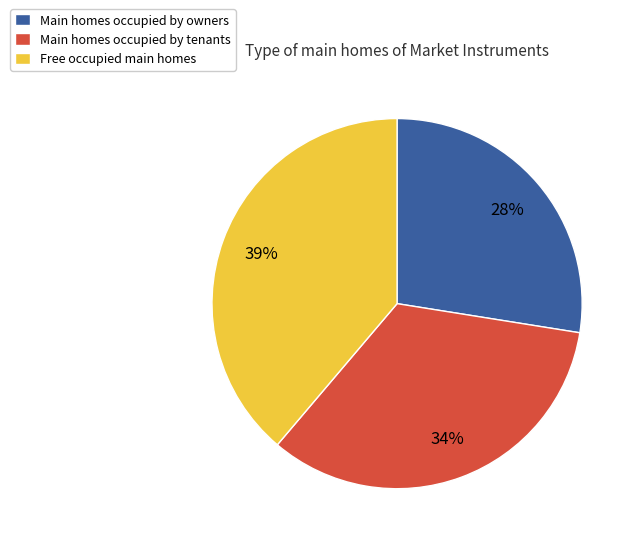

What is the smallest slice in the pie chart?

Main homes occupied by owners